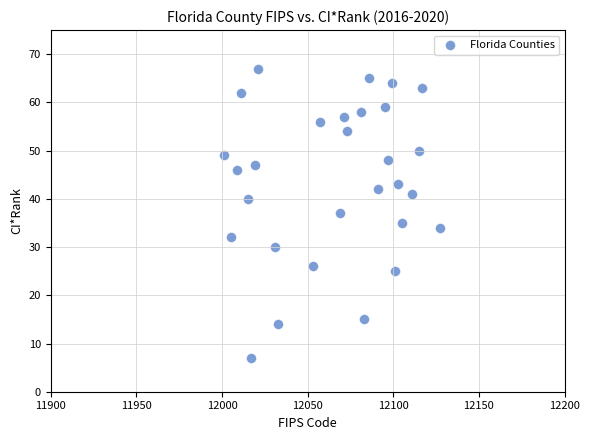

What is the range of X values (max minus min)?

126